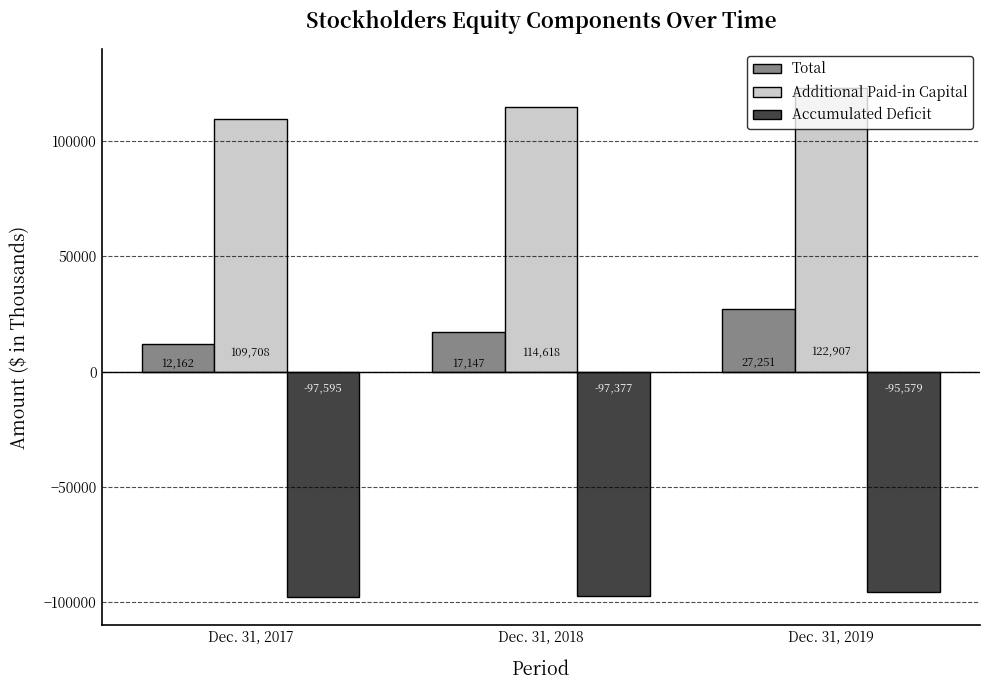

What is the sum of the Total values at Dec. 31, 2018 and Dec. 31, 2017?

29309